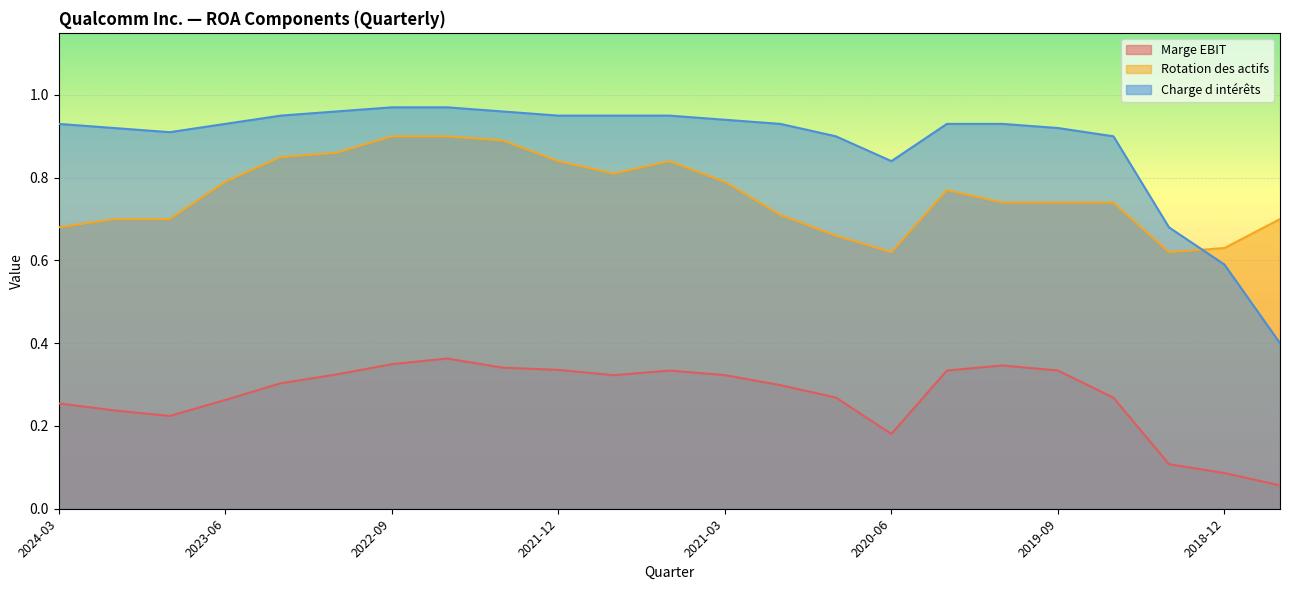

What is the sum of all Rotation des actifs values?

17.5